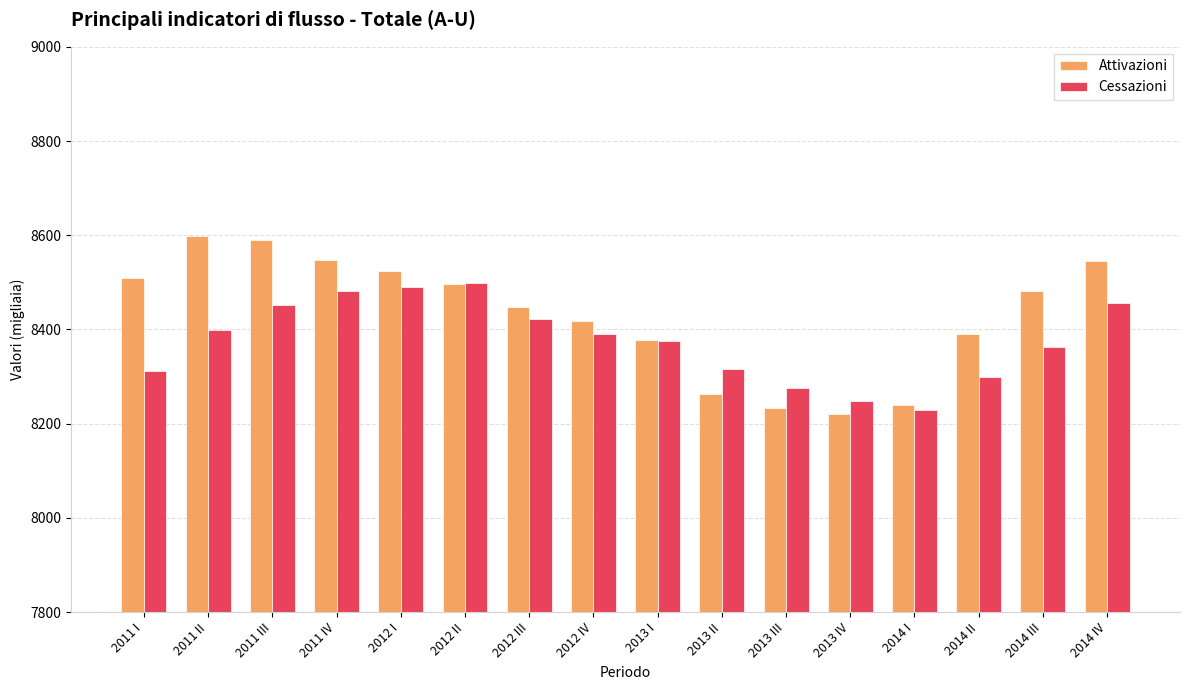

At how many categories does at least one series exceed 8566?

2